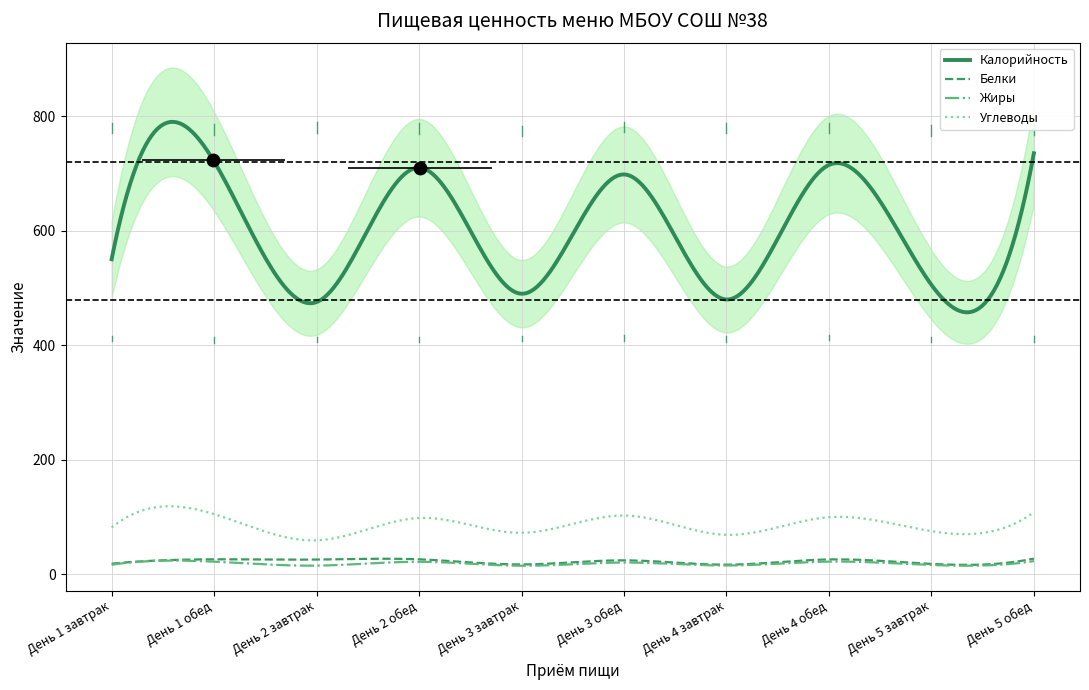

What is the total value across all series at День 1 обед?

874.5